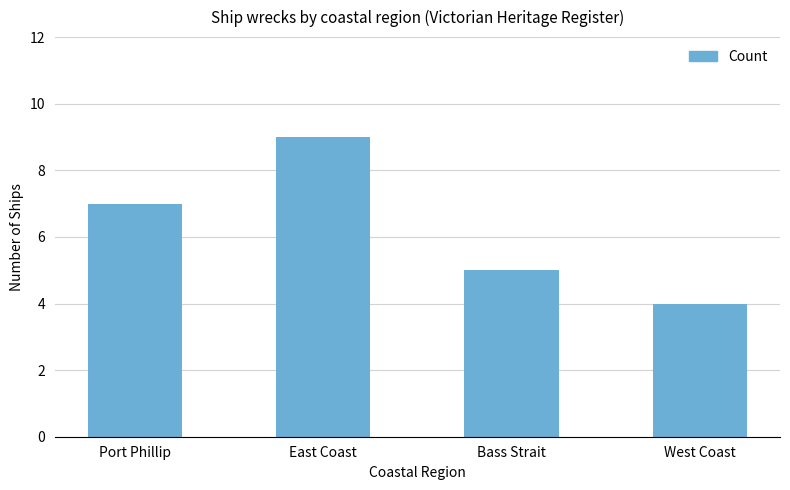

Read the value at East Coast.

9